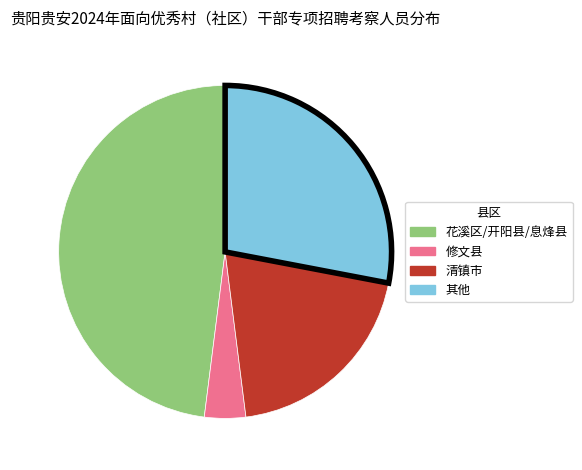

Is there any slice that represents more than half of the pie?

No